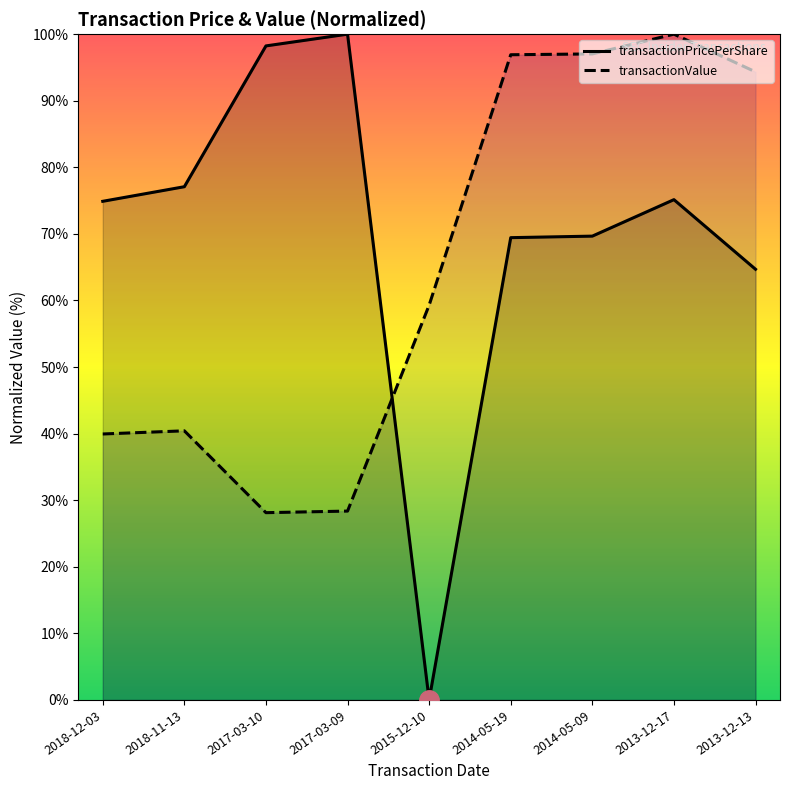

Is the value of transactionPricePerShare at 2015-12-10 greater than the value of transactionValue at 2018-11-13?

No